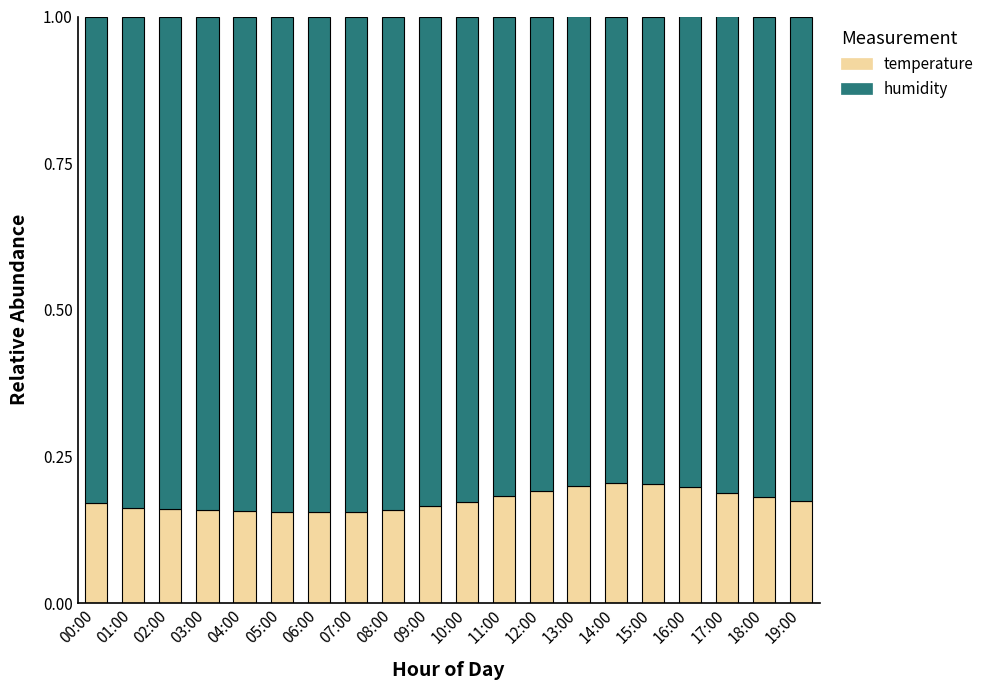

The temperature series shows 0.2 at 06:00. True or false?

True